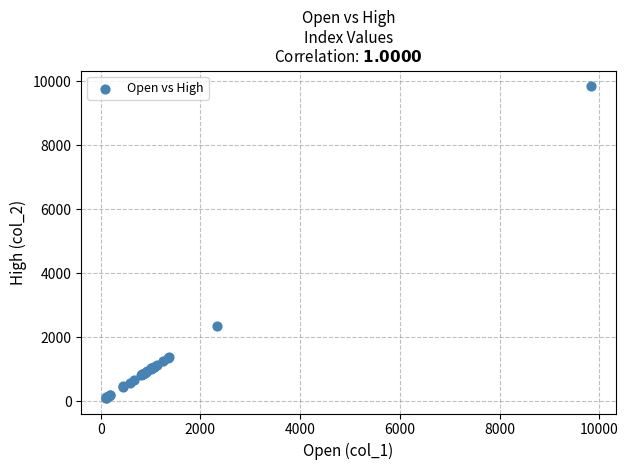

What Y value in the scatter plot is closest to 4973?

2335.8